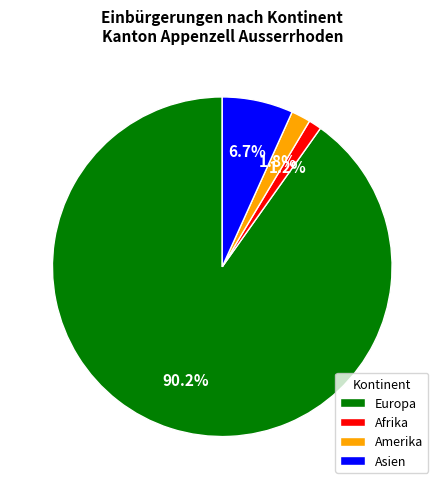

Rank the categories by value from lowest to highest.

Afrika, Amerika, Asien, Europa